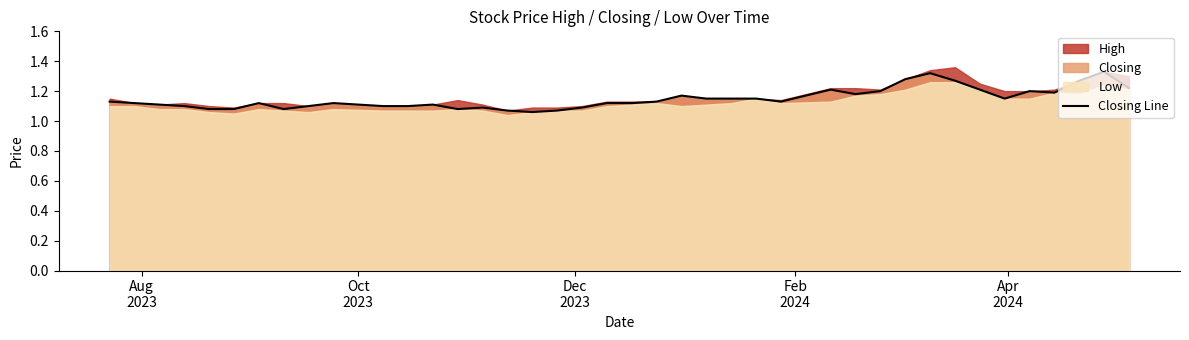

Reading left to right, transcribe all the data shown in this chart.

1.1	1.1	1.1	1.1	1.1	1.1	1.1	1.1	1.1	1.1	1.1	1.1	1.1	1.1	1.1	1.1	1.1	1.1	1.1	1.1	1.1	1.1	1.2	1.1	1.1	1.1	1.1	1.2	1.2	1.2	1.3	1.3	1.3	1.2	1.1	1.2	1.2	1.3	1.3	1.2